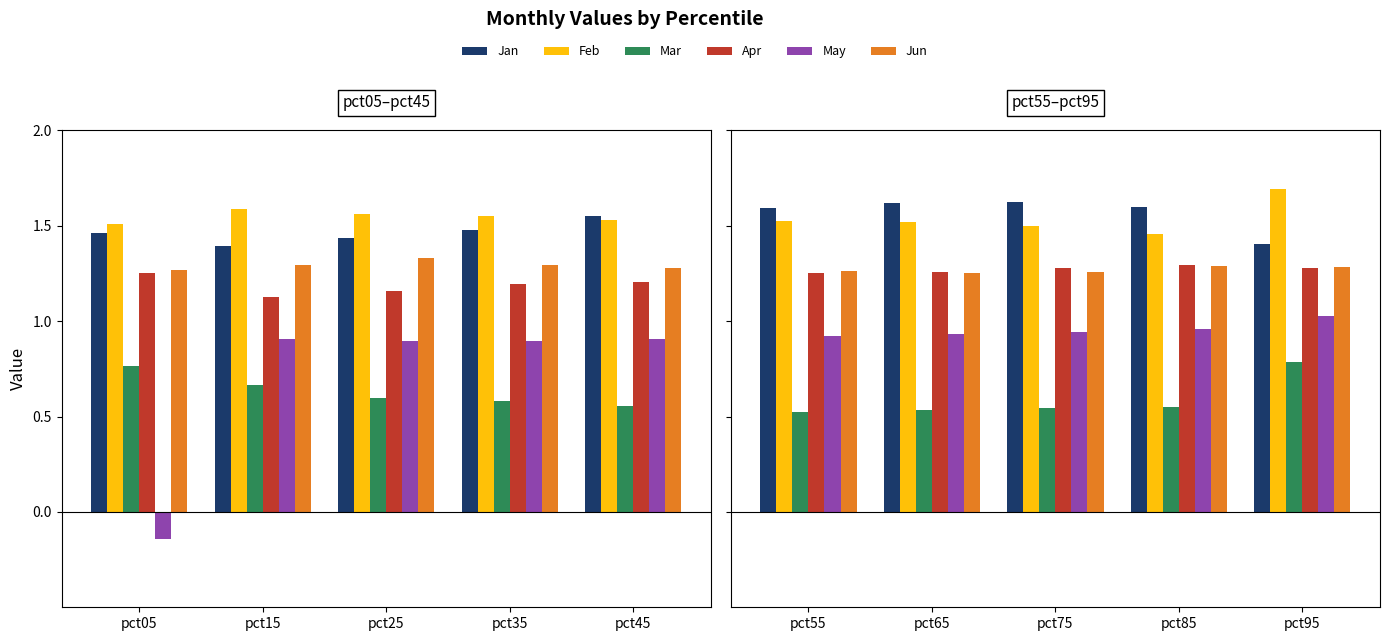

The Jun series shows 1.3 at pct75. True or false?

True